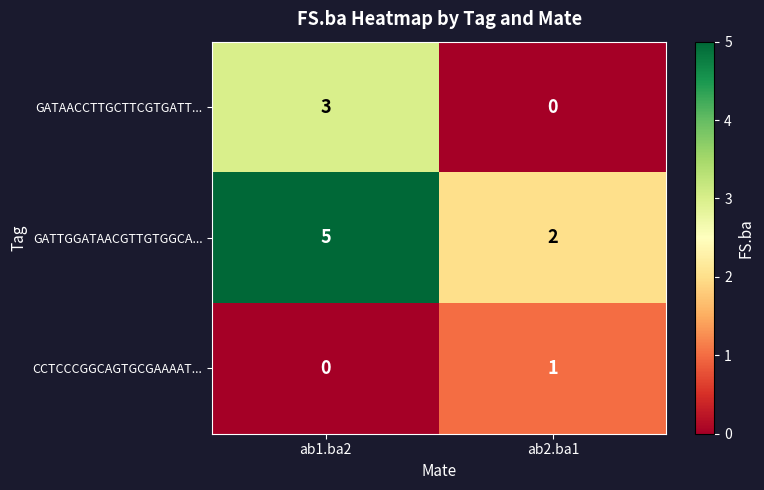

Reading left to right, transcribe all the data shown in this chart.

GATAACCTTGCTTCGTGATT...: 3	0
GATTGGATAACGTTGTGGCA...: 5	2
CCTCCCGGCAGTGCGAAAAT...: 0	1